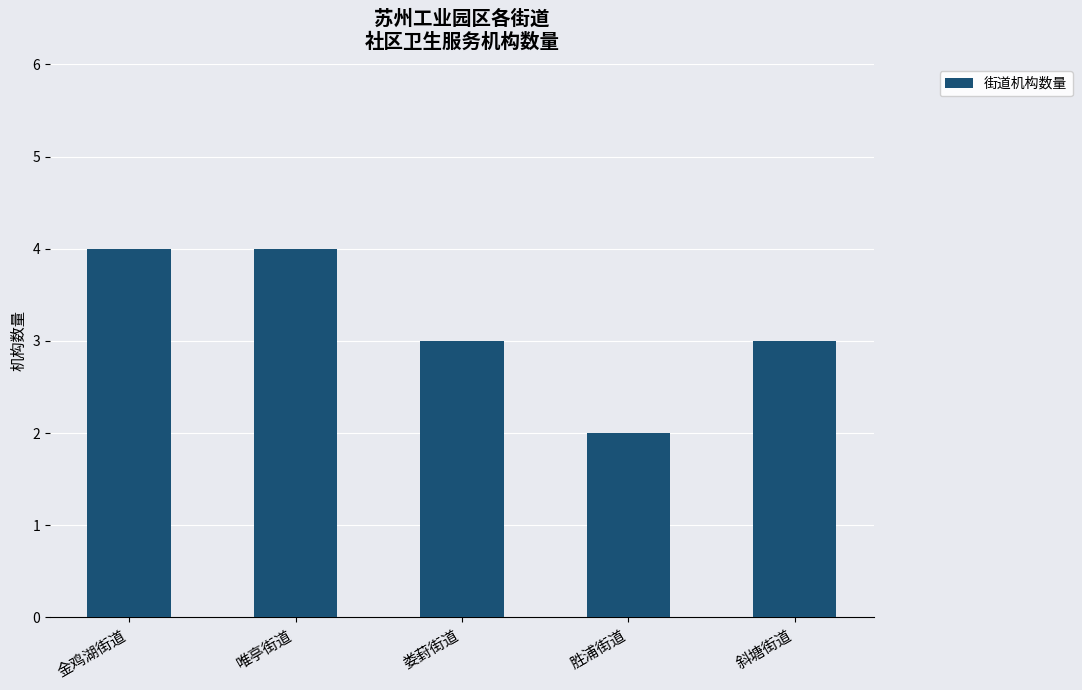

At which category does the chart reach its minimum across all series?

胜浦街道